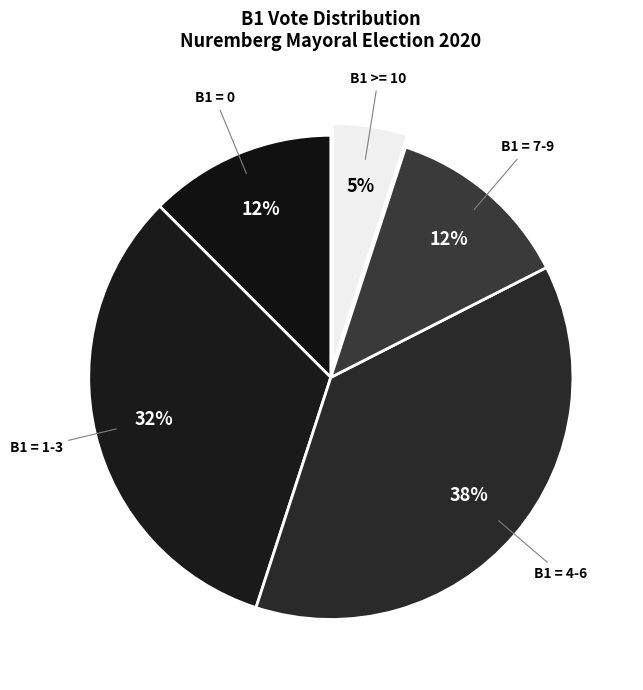

How many segments does this pie chart have?

5